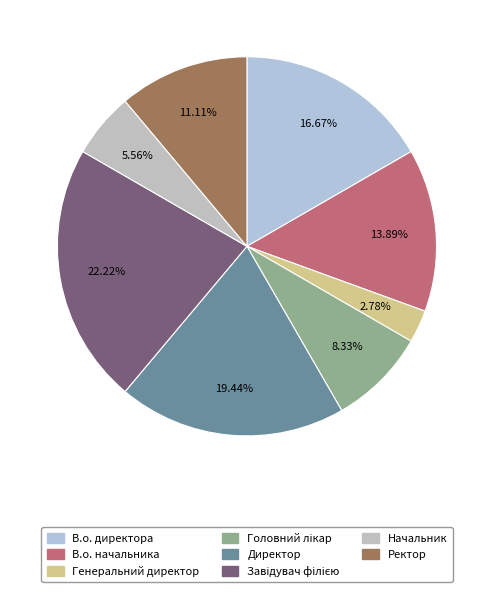

What is the largest slice in the pie chart?

Завідувач філією